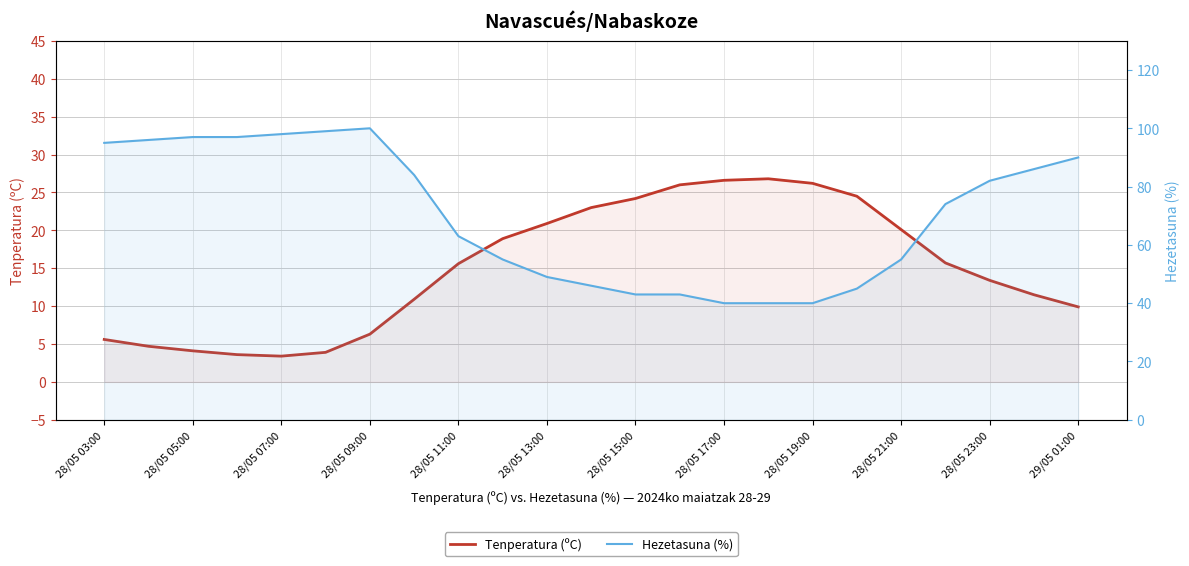

Is it true that Tenperatura (ºC) equals 26.0 at 13?

True